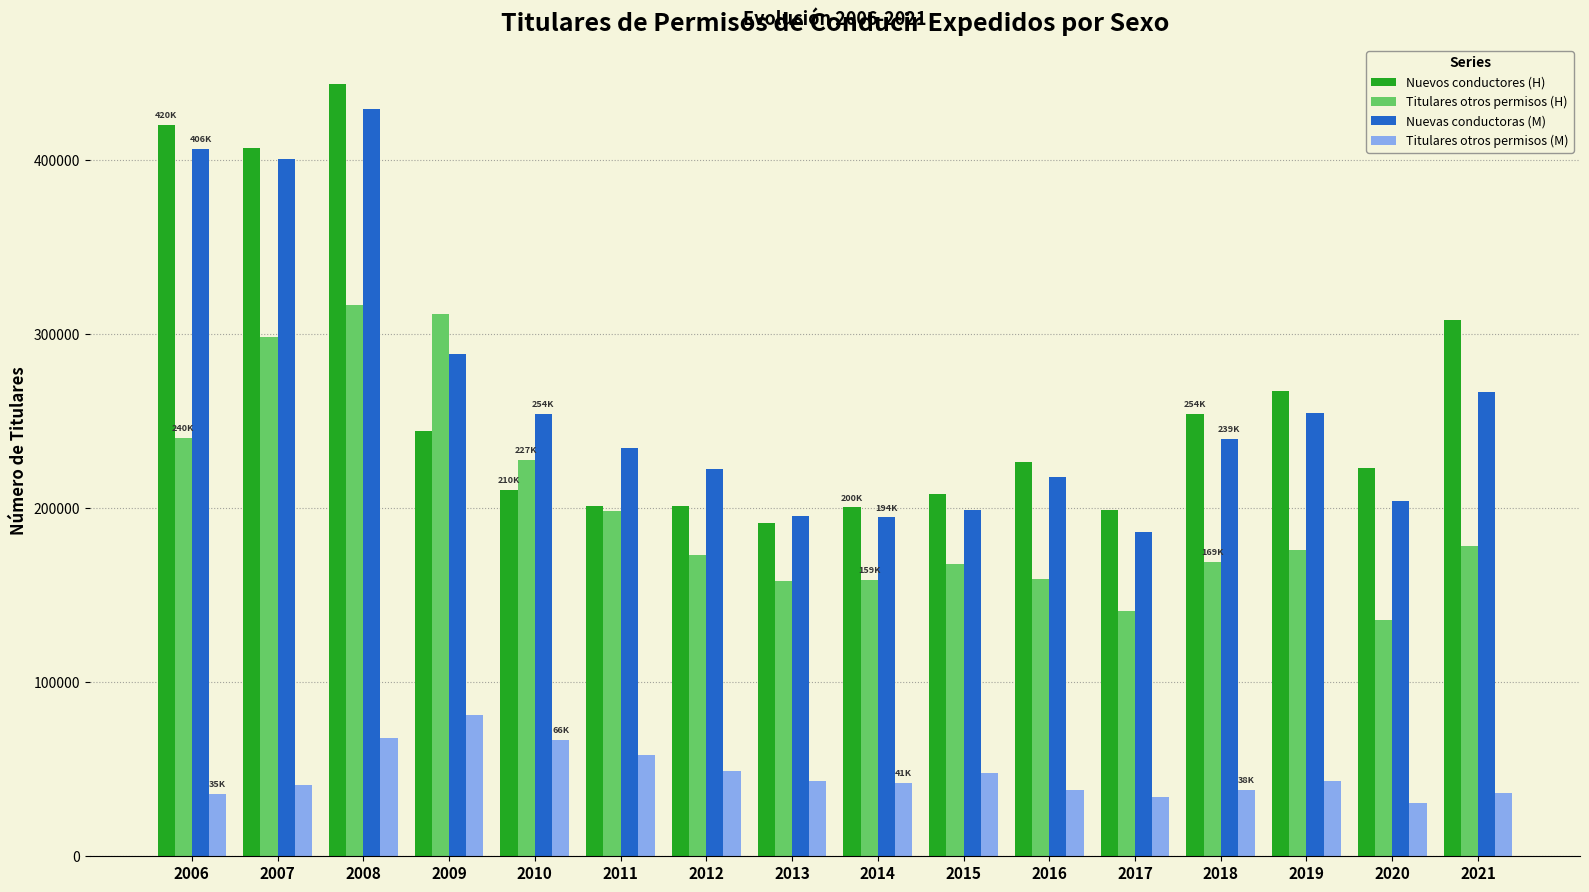

True or false: Nuevas conductoras (M) has a value of 472791 at 2021.

False